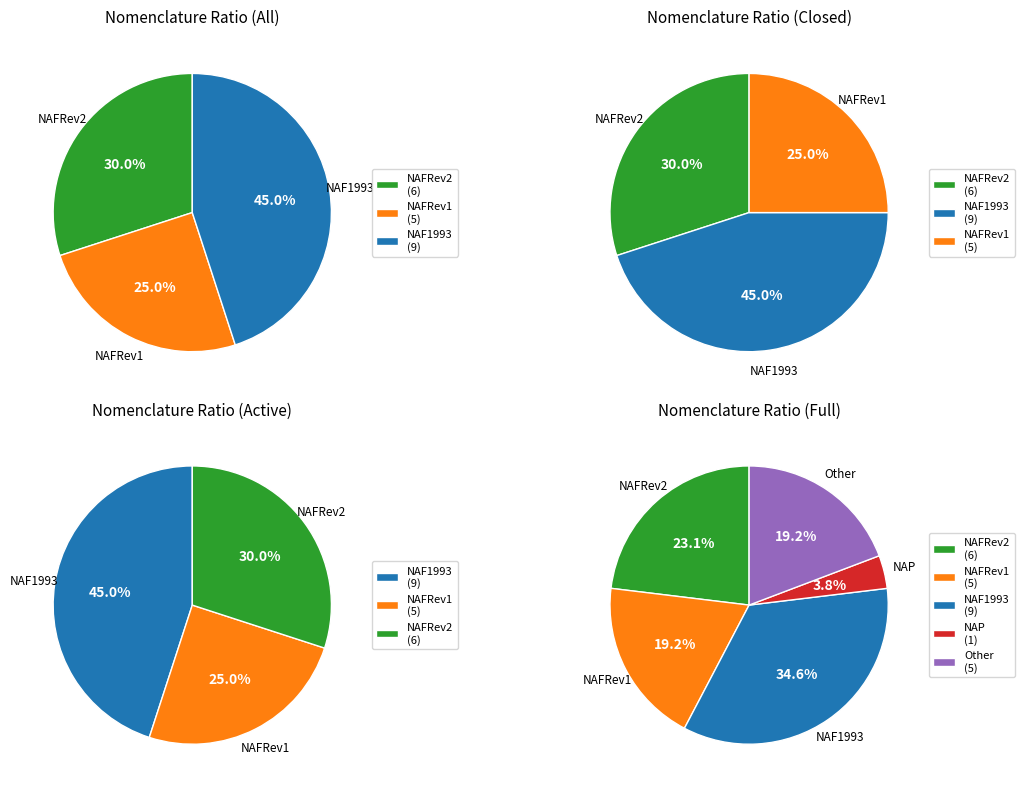

The NAF1993 slice represents 35% of the pie. True or false?

True